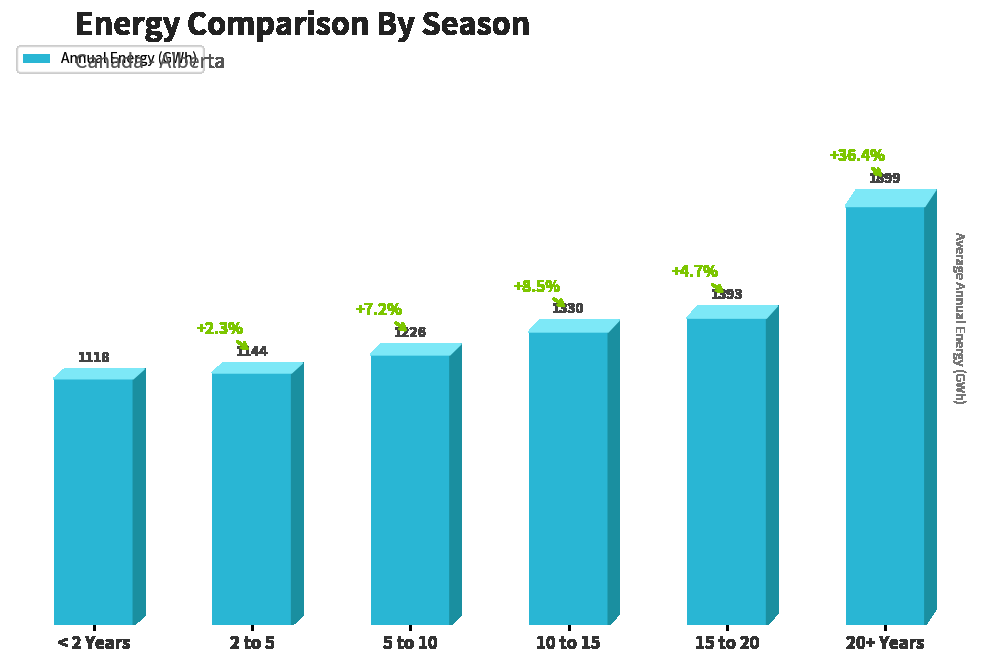

List the labels in order of value, largest first.

20+ Years, 15 to 20, 10 to 15, 5 to 10, 2 to 5, < 2 Years